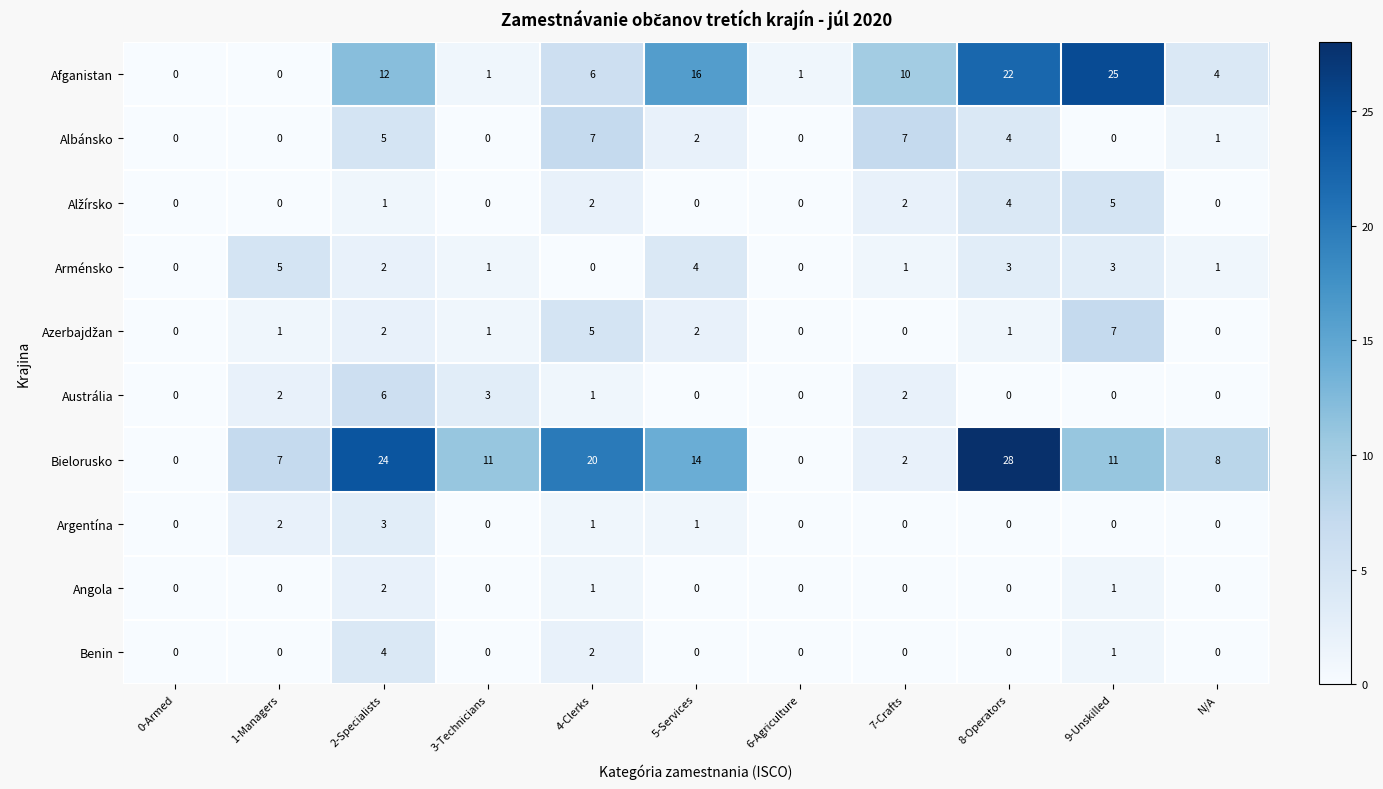

At which label does Arménsko first exceed 1?

1-Managers